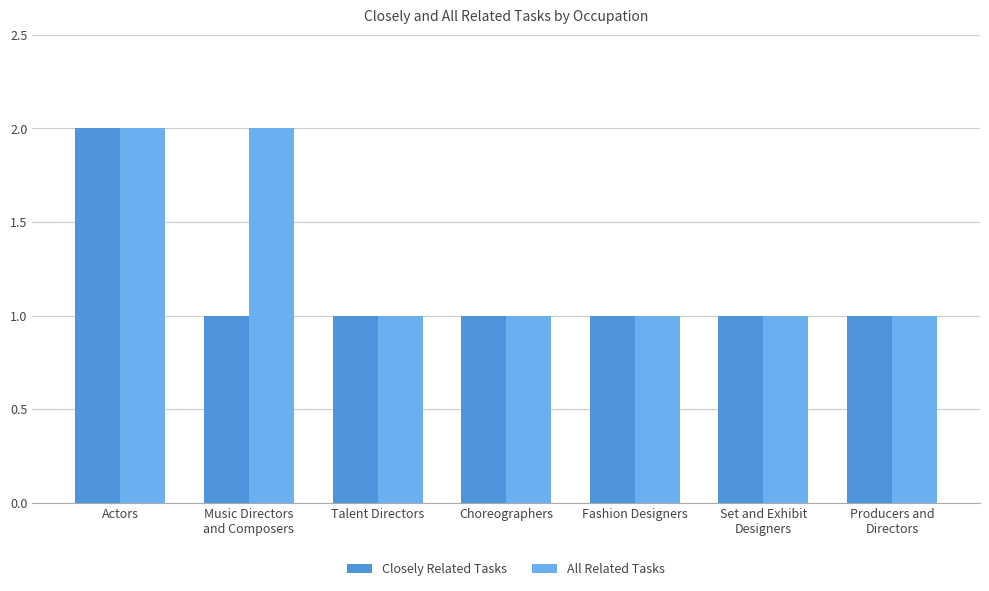

Reading left to right, list all the values displayed in this chart.

Closely Related Tasks: 2	1	1	1	1	1	1
All Related Tasks: 2	2	1	1	1	1	1